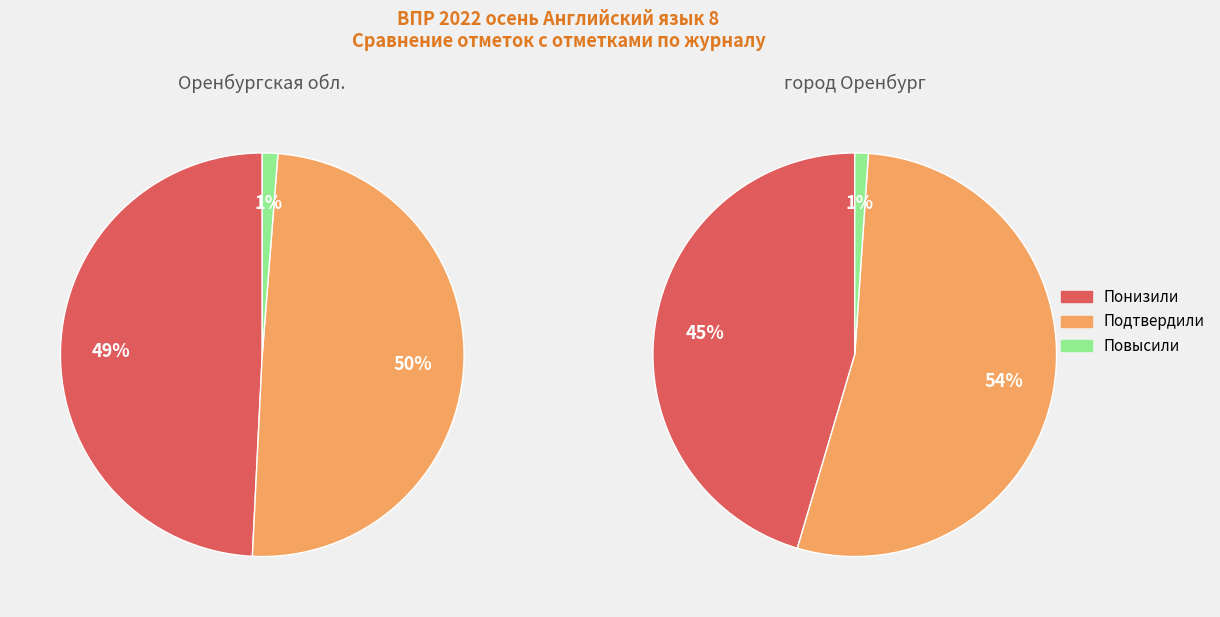

How many segments does this pie chart have?

3